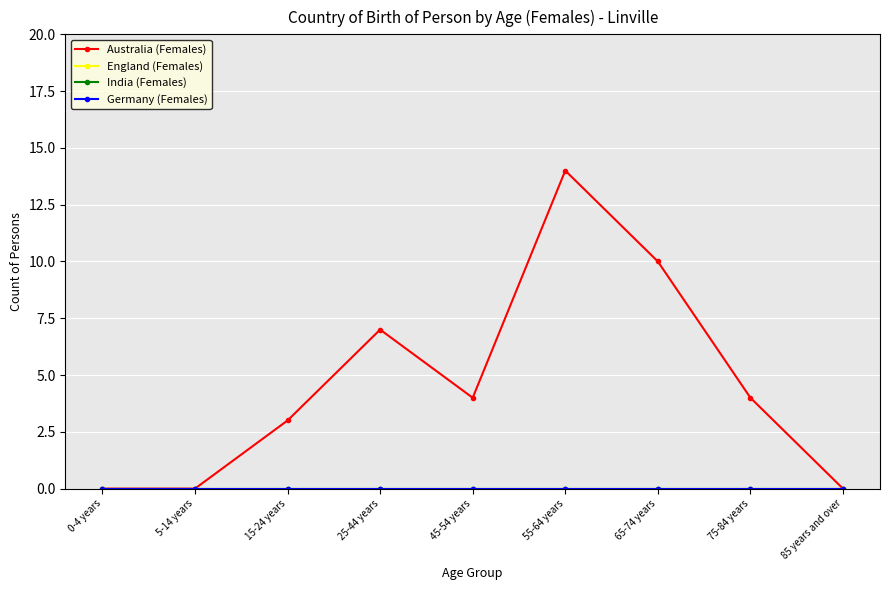

True or false: India (Females) and Australia (Females) intersect in this chart.

False